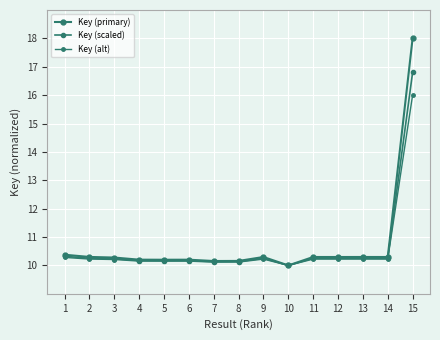

Count the number of data series in this chart.

3